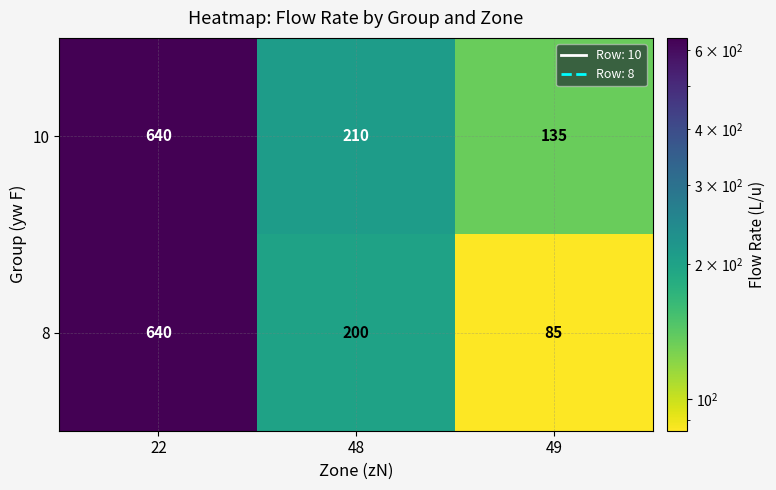

Which label corresponds to the smallest value in the chart?

49